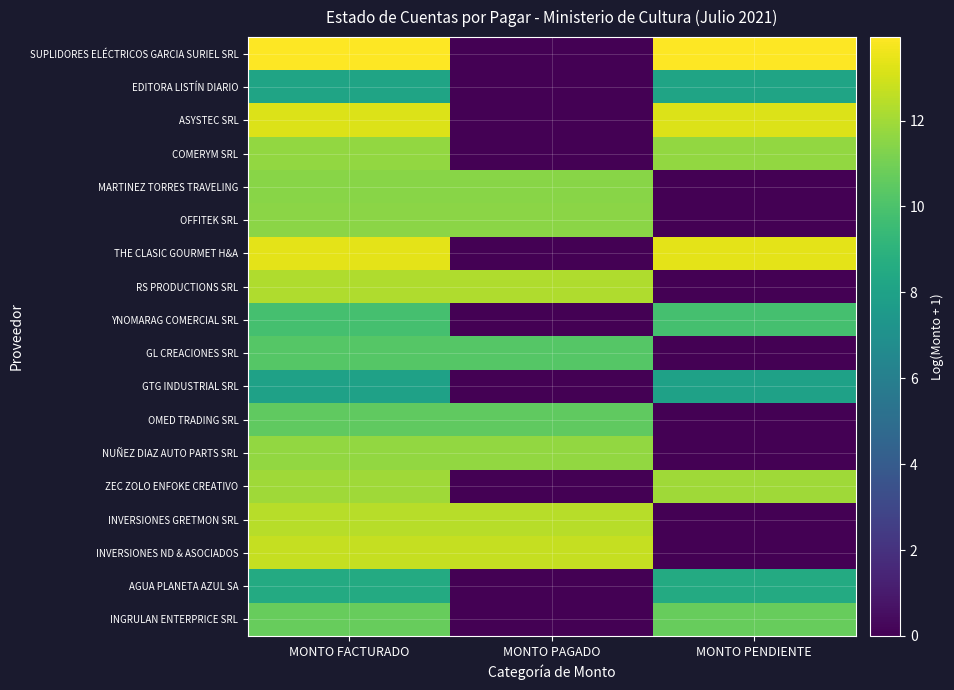

Between MONTO PENDIENTE and MONTO FACTURADO, which is larger?

MONTO PENDIENTE